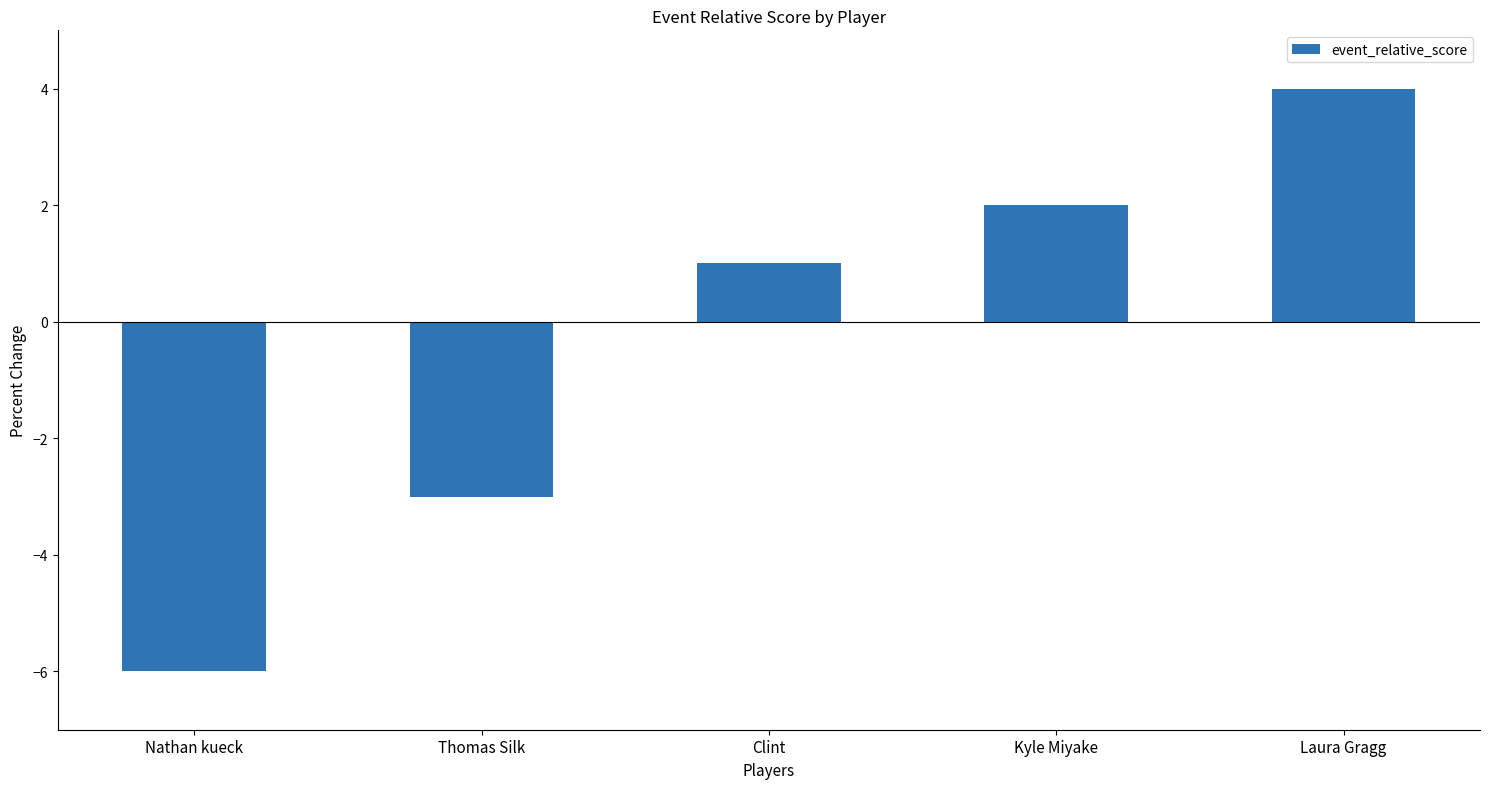

List the labels in order of value, smallest first.

Nathan kueck, Thomas Silk, Clint, Kyle Miyake, Laura Gragg